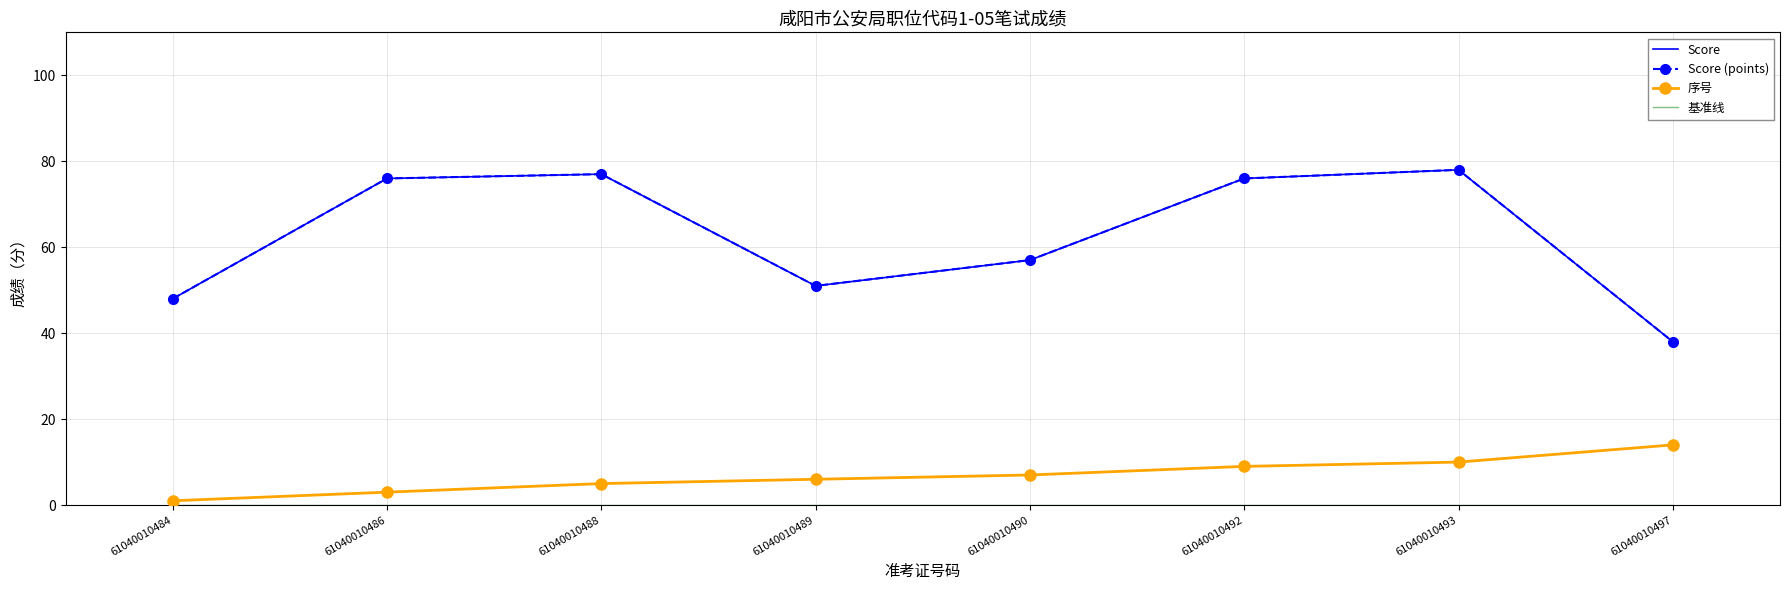

True or false: 序号 and Score (points) intersect in this chart.

False